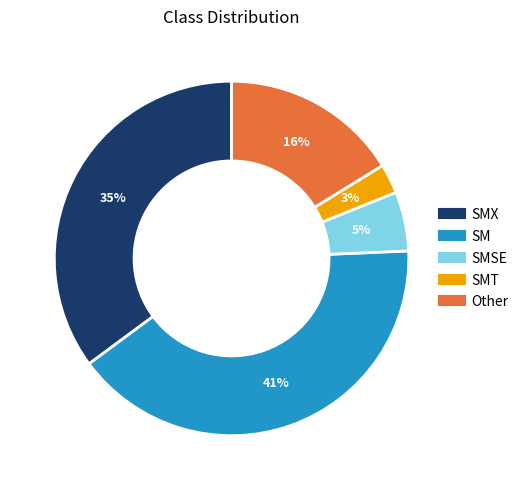

To the nearest percent, what is the difference between the largest and smallest slice percentages?

38%